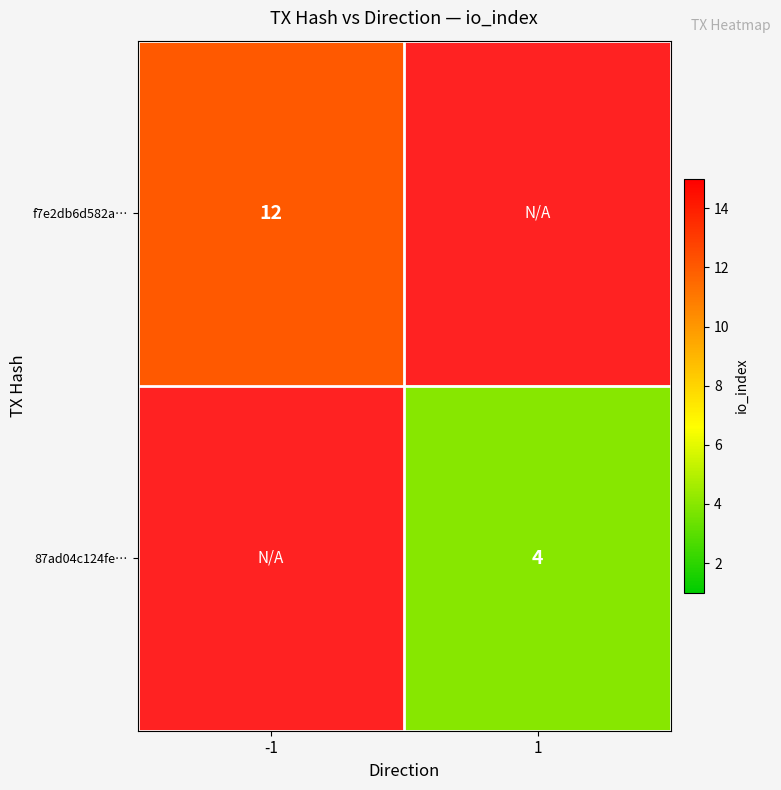

What is the maximum value shown in the chart?

12.0